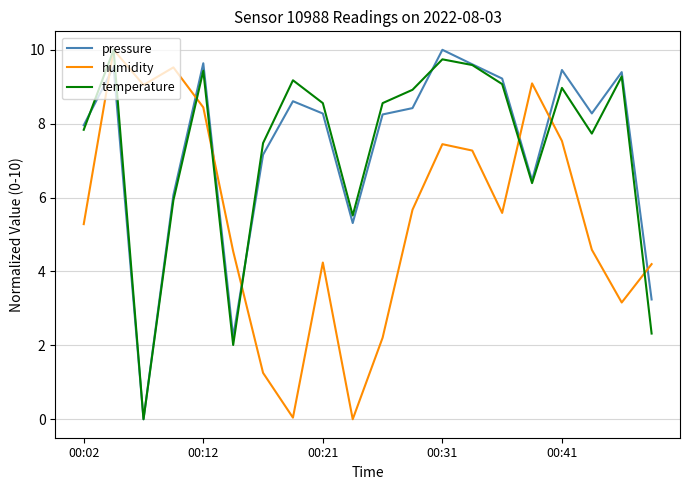

Which series ends up on top after the final intersection of humidity and pressure?

humidity